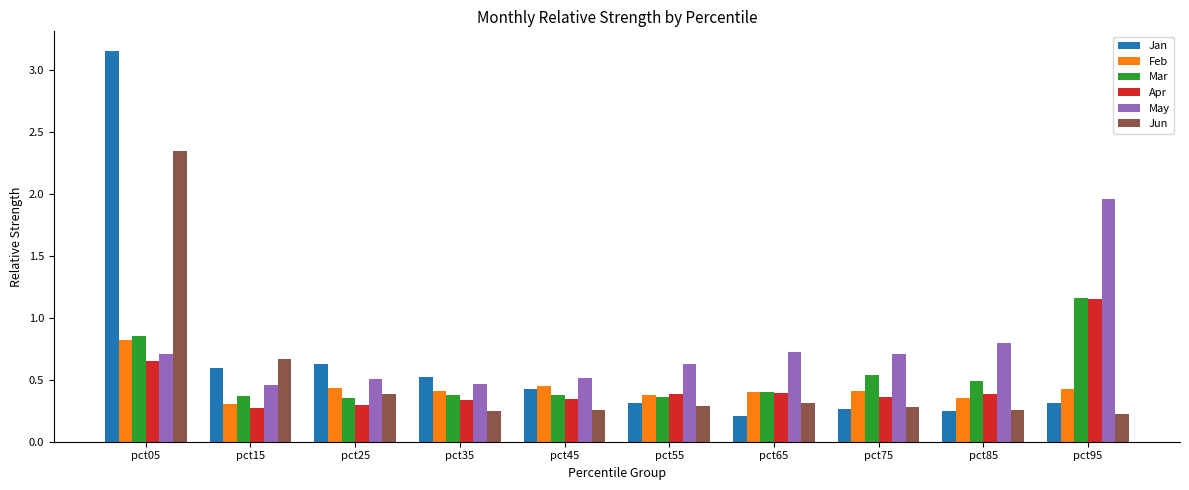

Count the Jun values in the range 0 to 1.

9